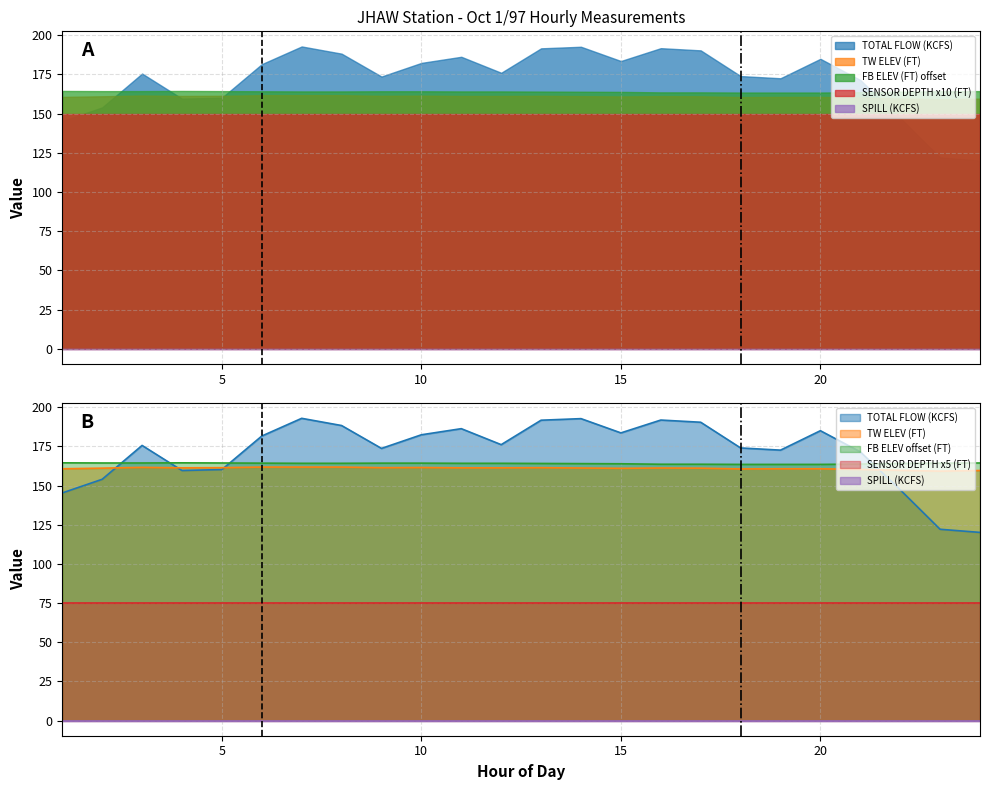

True or false: TW ELEV (FT) and FB ELEV (FT) intersect in this chart.

False